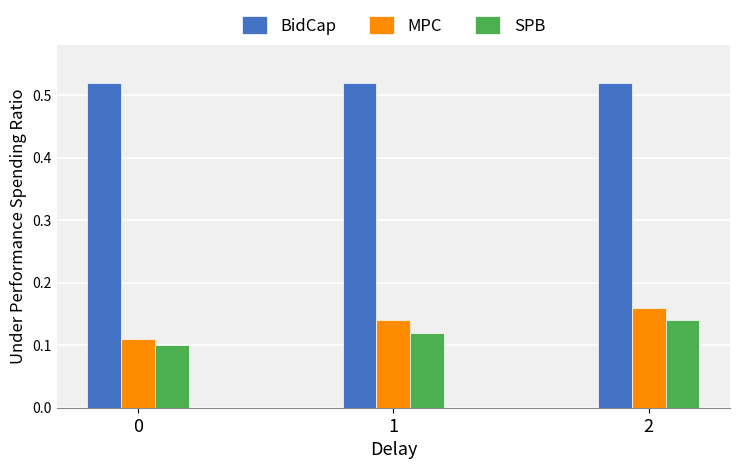

What is the difference between the highest and lowest values at 2?

0.4